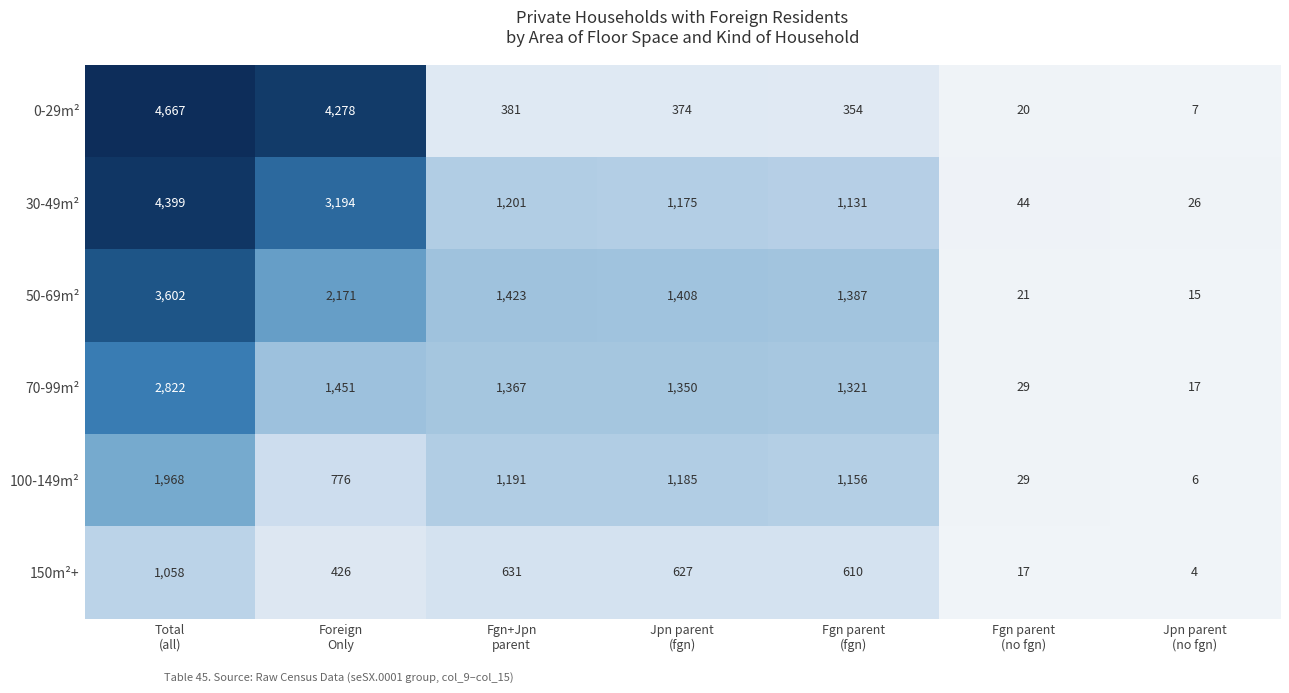

Rank the series by their maximum value, from highest to lowest.

0-29m², 30-49m², 50-69m², 70-99m², 100-149m², 150m²+